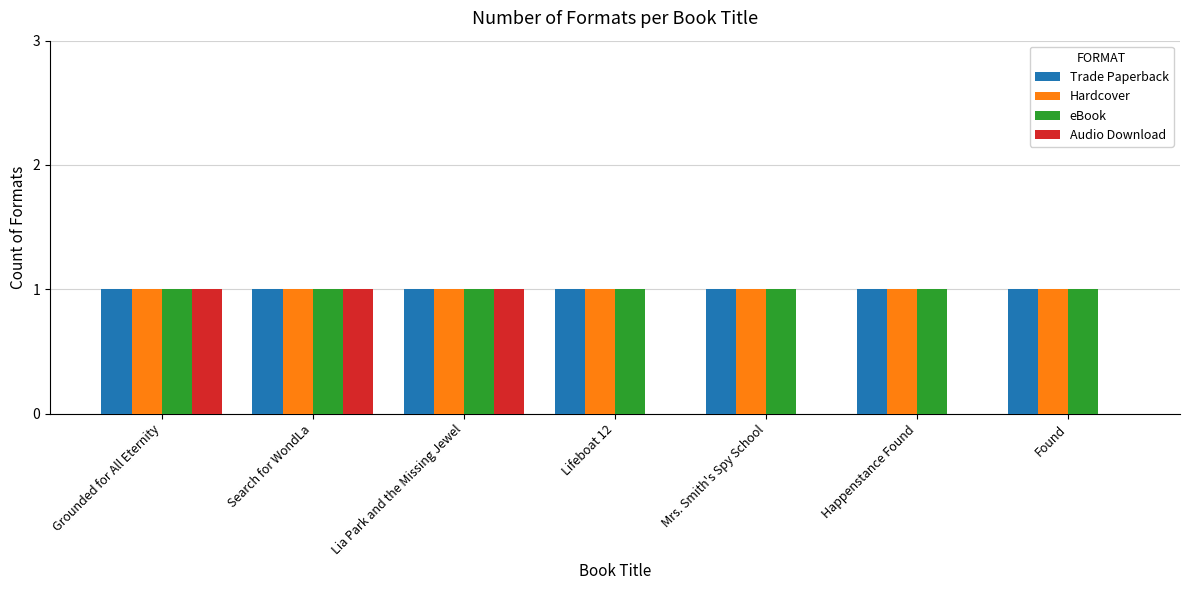

True or false: Audio Download has a value of 2 at Search for WondLa.

False